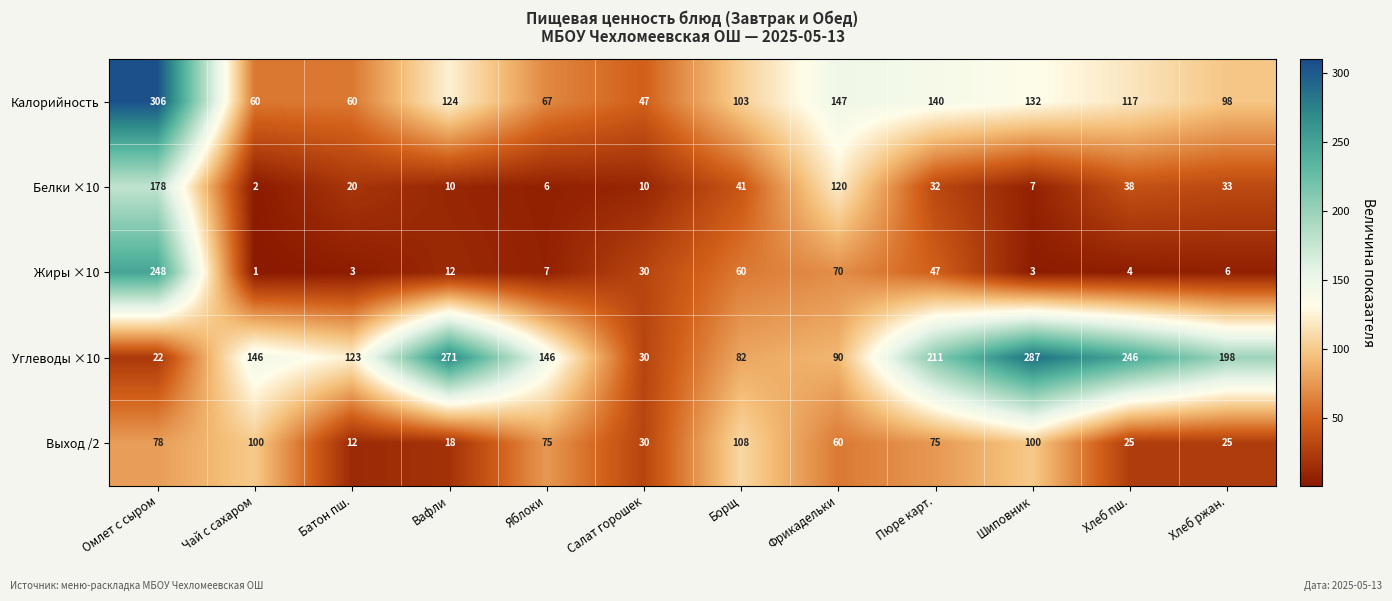

Rank the series by their maximum value, from lowest to highest.

Выход /2, Белки ×10, Жиры ×10, Углеводы ×10, Калорийность